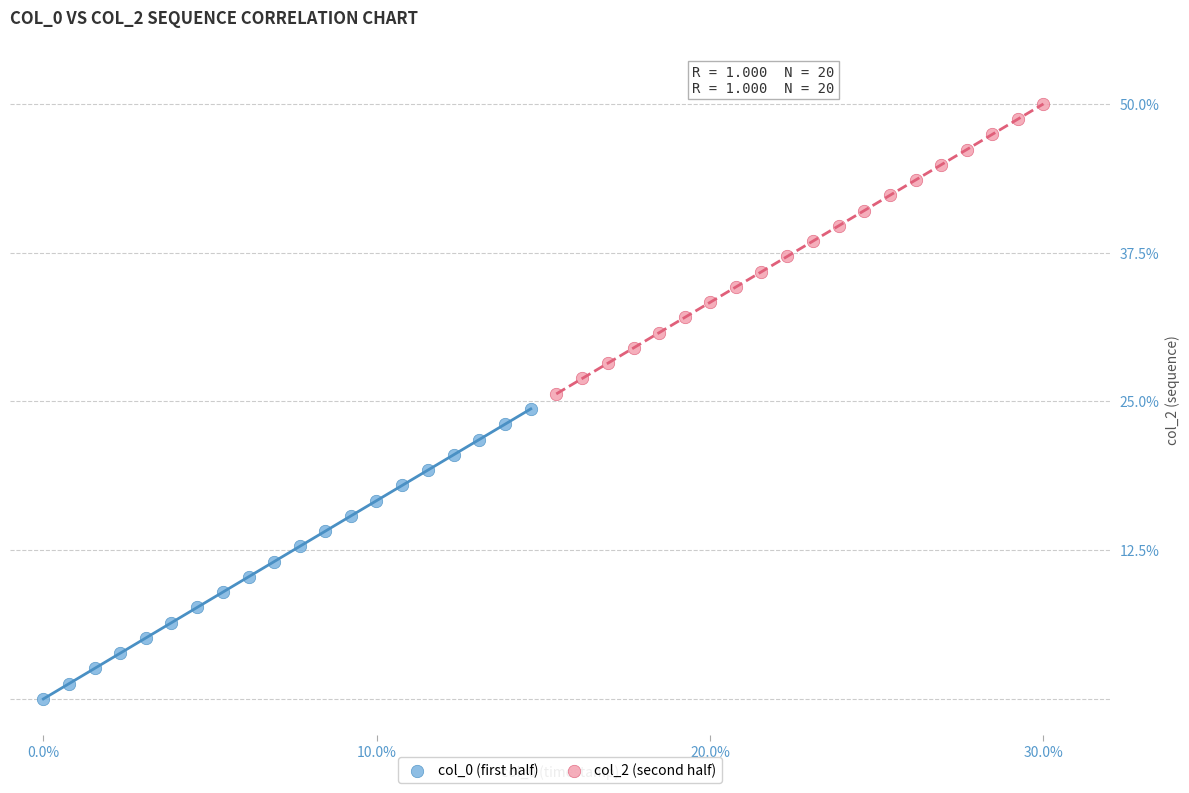

Which series contains the lowest Y value?

col_0 (first half)